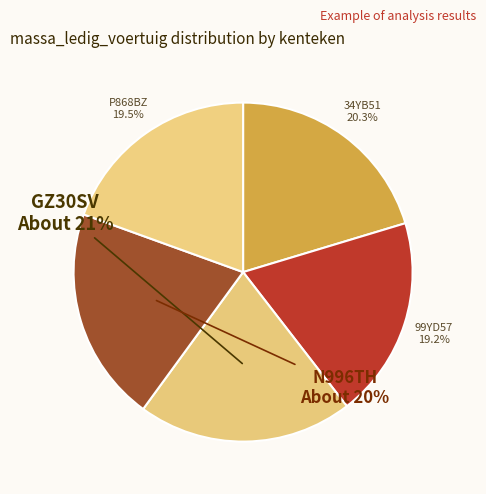

Is it true that 99YD57 is 25% of the pie?

False